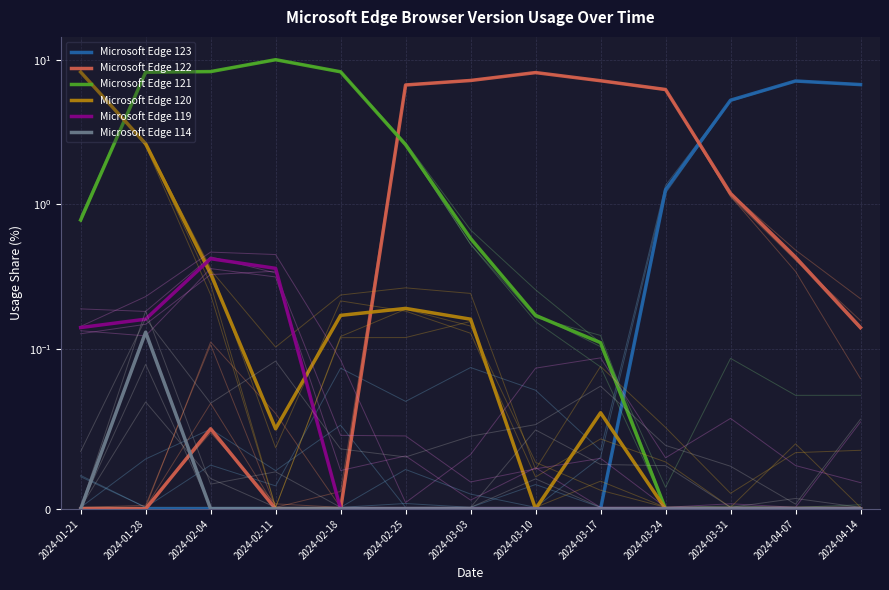

Between 2024-03-17 and 2024-01-21, which is larger?

2024-03-17